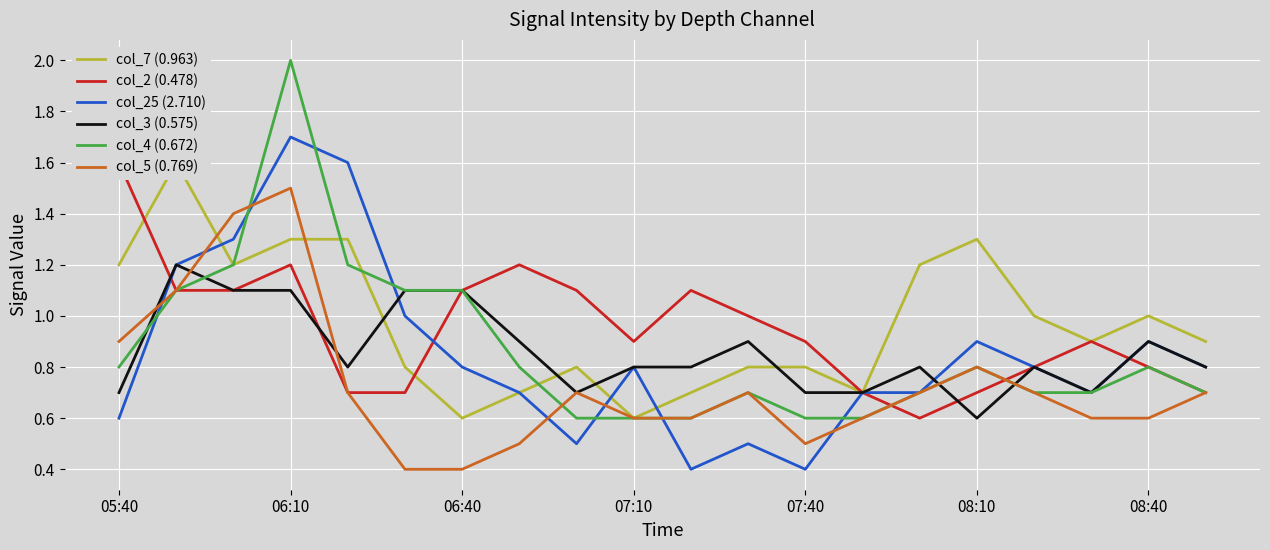

List the series in order of their peak value, highest first.

col_4 (0.672), col_25 (2.710), col_7 (0.963), col_2 (0.478), col_5 (0.769), col_3 (0.575)